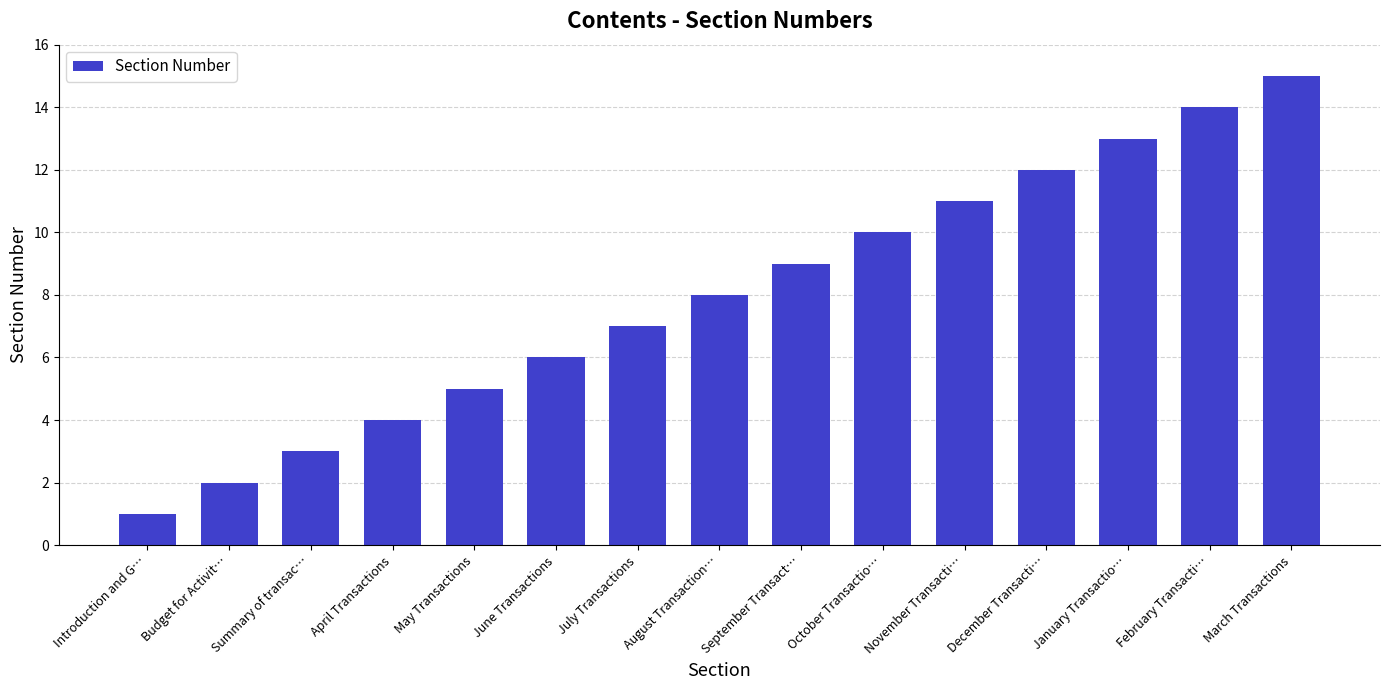

Approximately how many times larger is the value at June Transactions compared to November Transacti…?

0.5